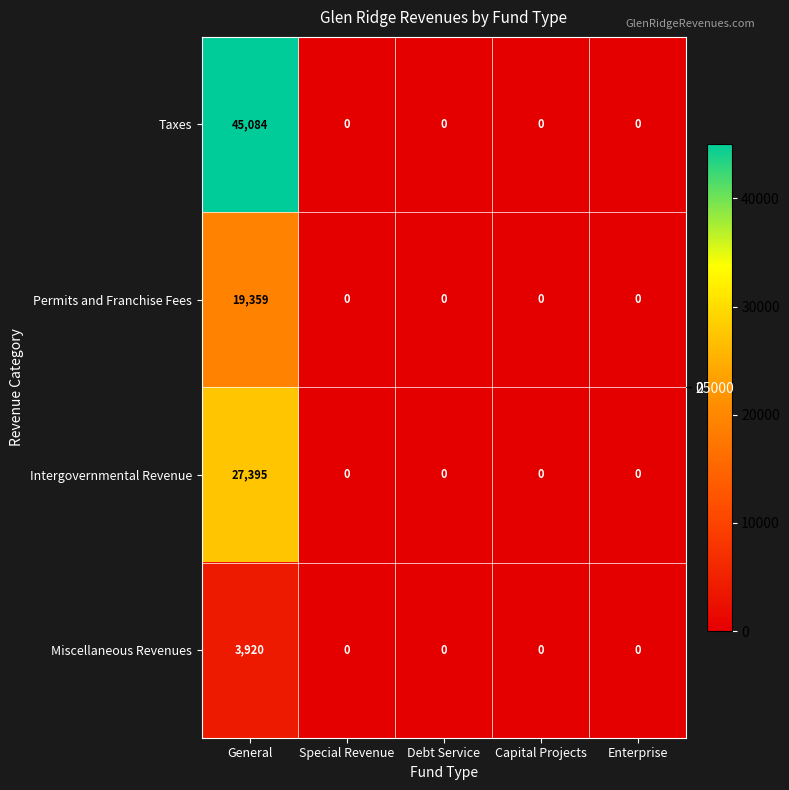

Which series has the largest range (max minus min)?

Taxes